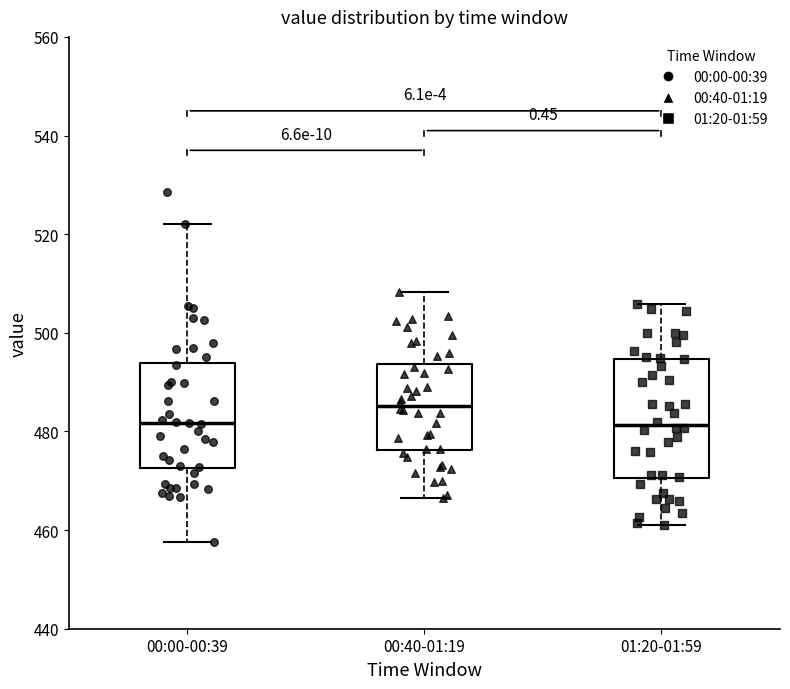

Reading left to right, transcribe this box plot: for each box, give where its median line is, the range the box spans, and where its two whiskers end, as read against the y-axis. The values are not printed on the chart, so give them approximately, as read against the axis.

00:00-00:39: median 482, box 472 to 494, whiskers 458 to 522
00:40-01:19: median 486, box 476 to 494, whiskers 466 to 508
01:20-01:59: median 482, box 470 to 494, whiskers 462 to 506